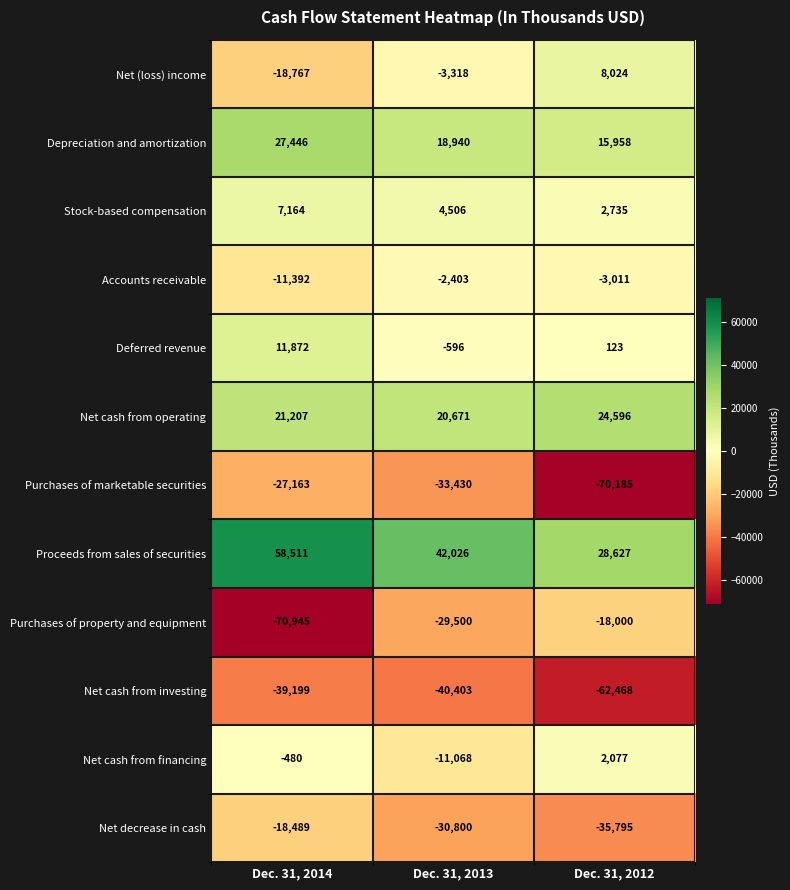

How many categories are shown in the chart?

3